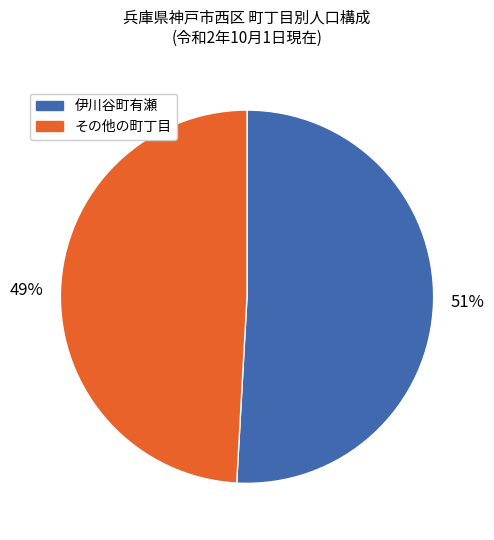

Which has a higher value, その他の町丁目 or 伊川谷町有瀬?

伊川谷町有瀬